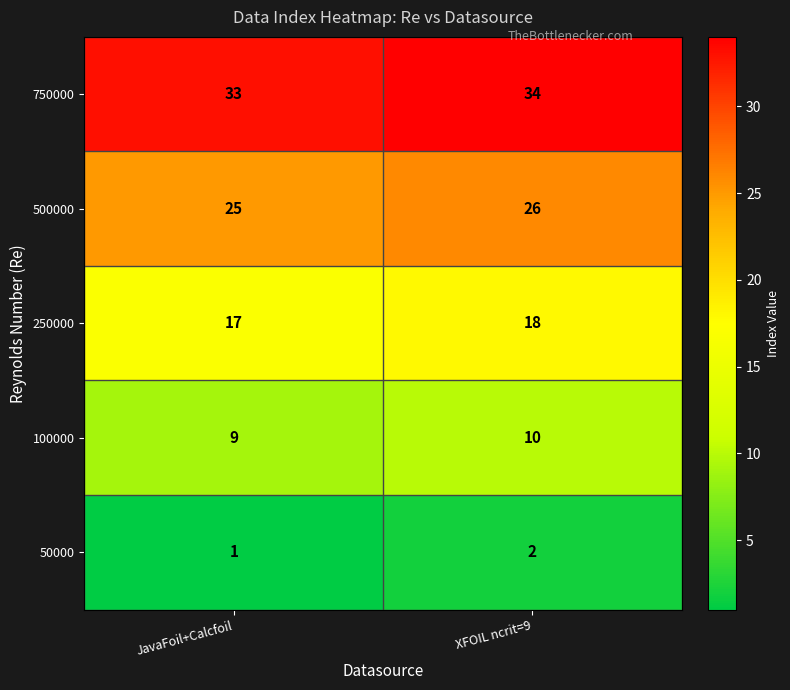

Rank the series by their average value, from lowest to highest.

50000, 100000, 250000, 500000, 750000